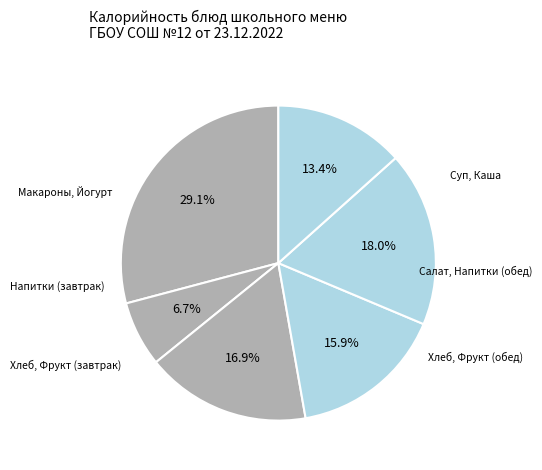

How many segments does this pie chart have?

6